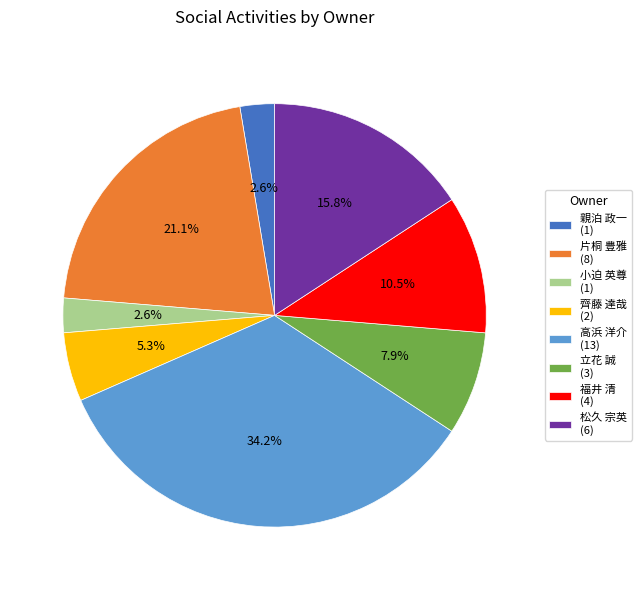

True or false: 立花 誠 accounts for 1% of the total.

False